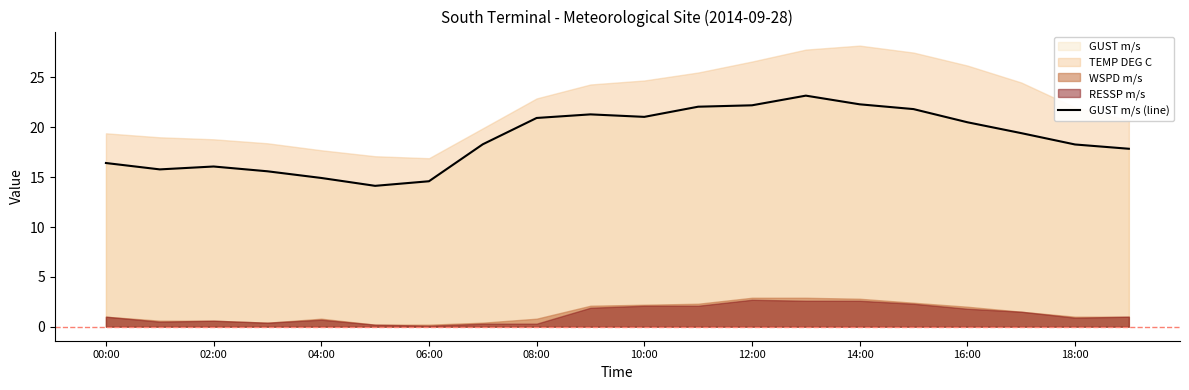

What is the ratio of the value at 19 to the value at 11?

0.8